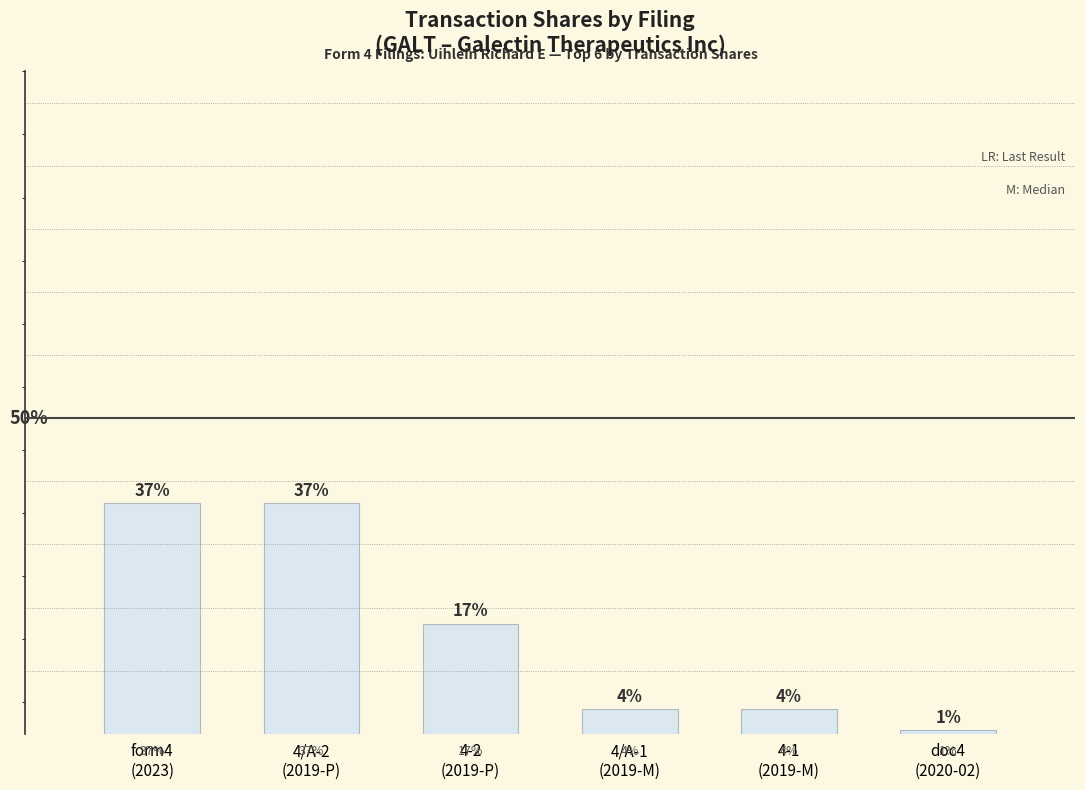

What is the change in value from 4/A-2
(2019-P) to 4-2
(2019-P)?

-19.1